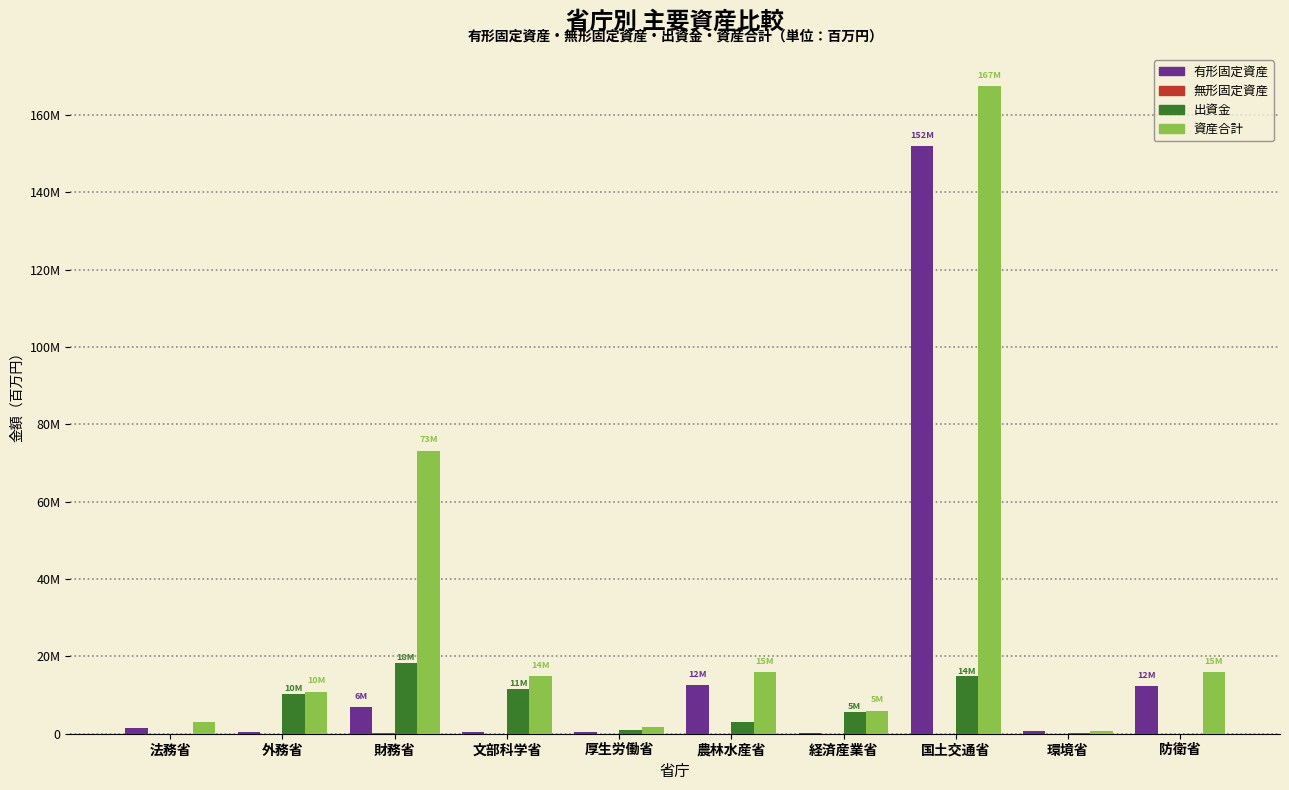

Which series has the largest range (max minus min)?

資産合計